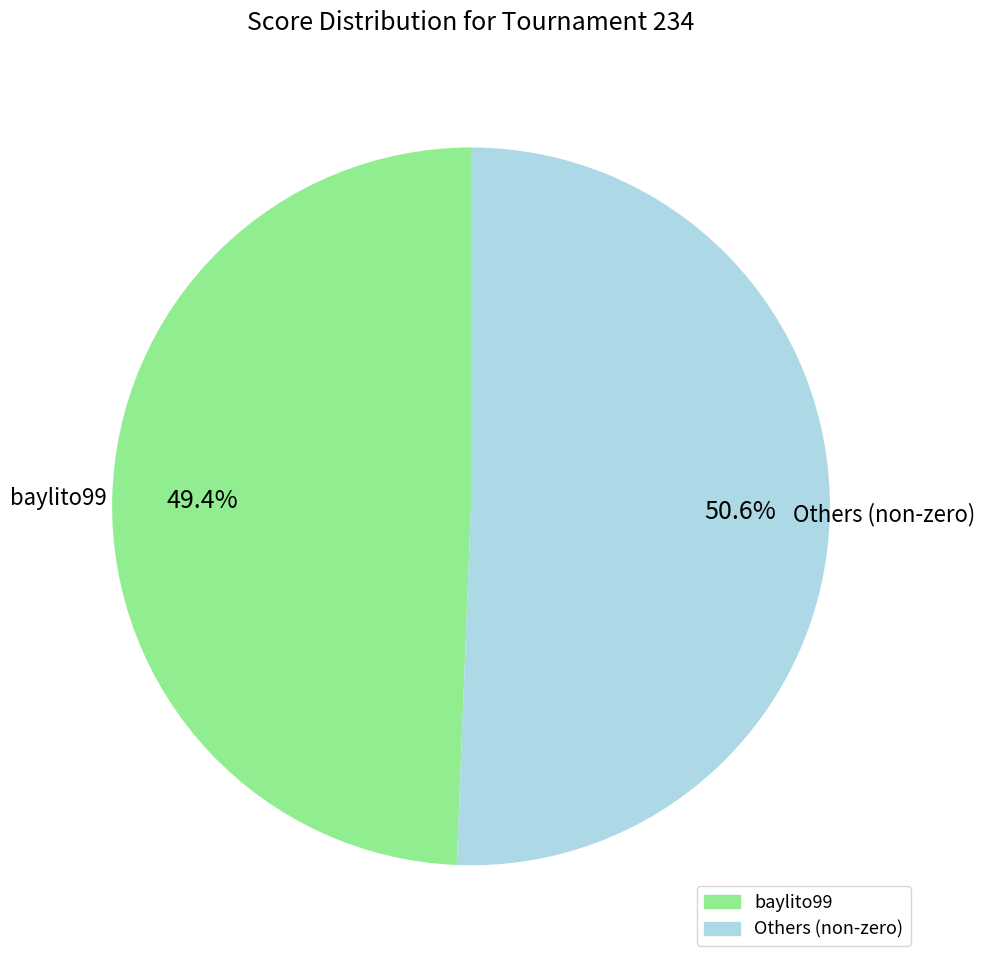

Is there any slice that represents more than half of the pie?

Yes